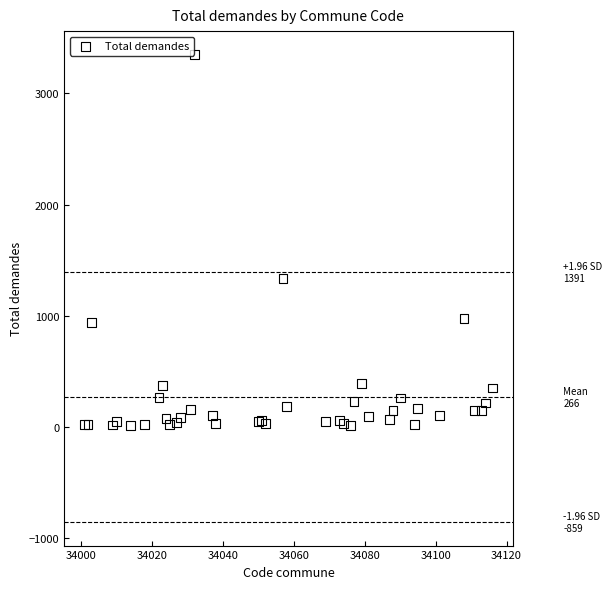

What Y value in the scatter plot is closest to 1680?

1332